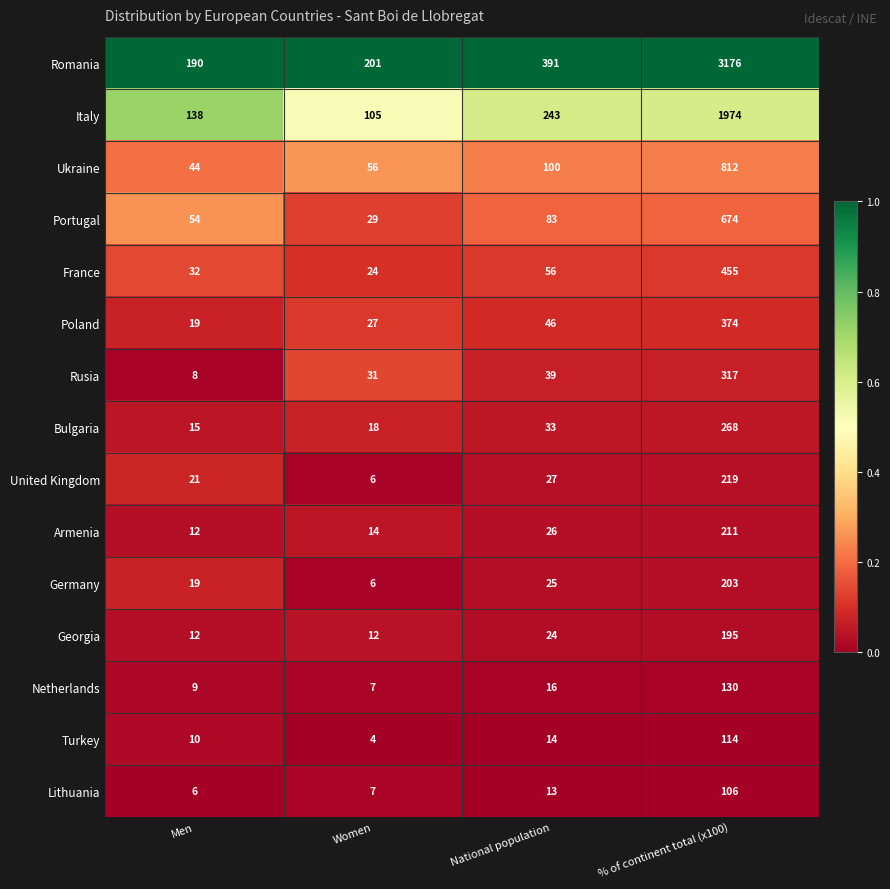

What is the total value across all series at Women?

547